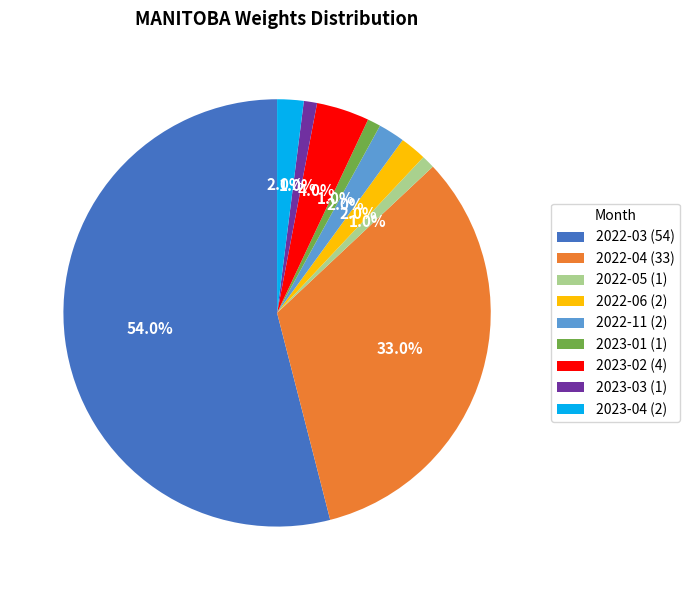

Which category accounts for the majority?

2022-03 (54)